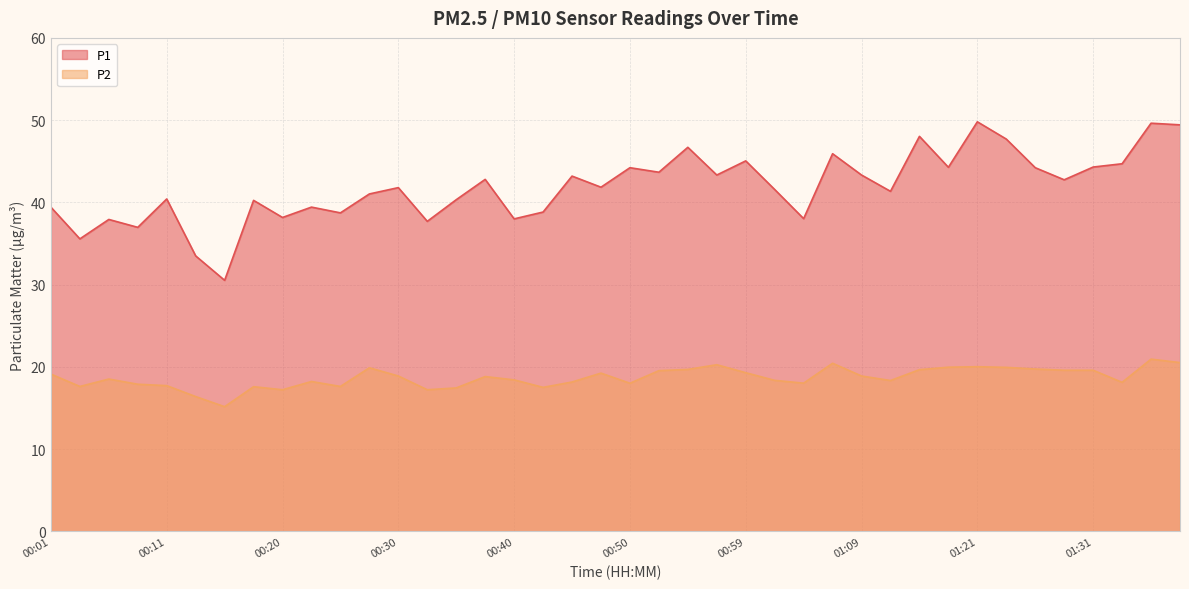

True or false: P2 and P1 intersect in this chart.

False